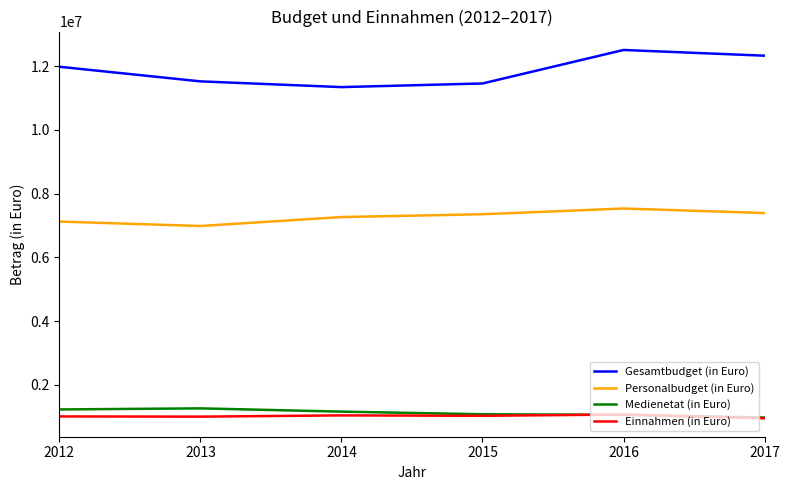

True or false: Medienetat (in Euro) has a value of 978766 at 2017.

True